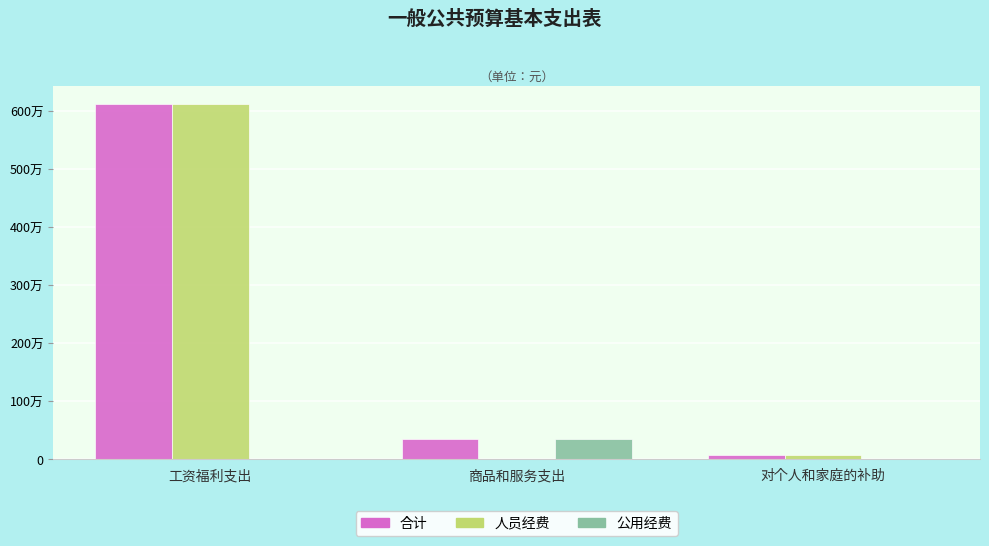

True or false: 人员经费 has a value of 64181.6 at 对个人和家庭的补助.

True